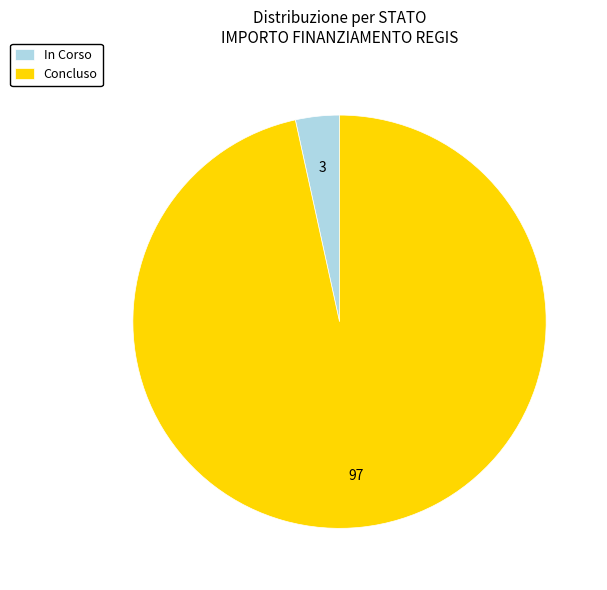

Which has a higher value, Concluso or In Corso?

Concluso